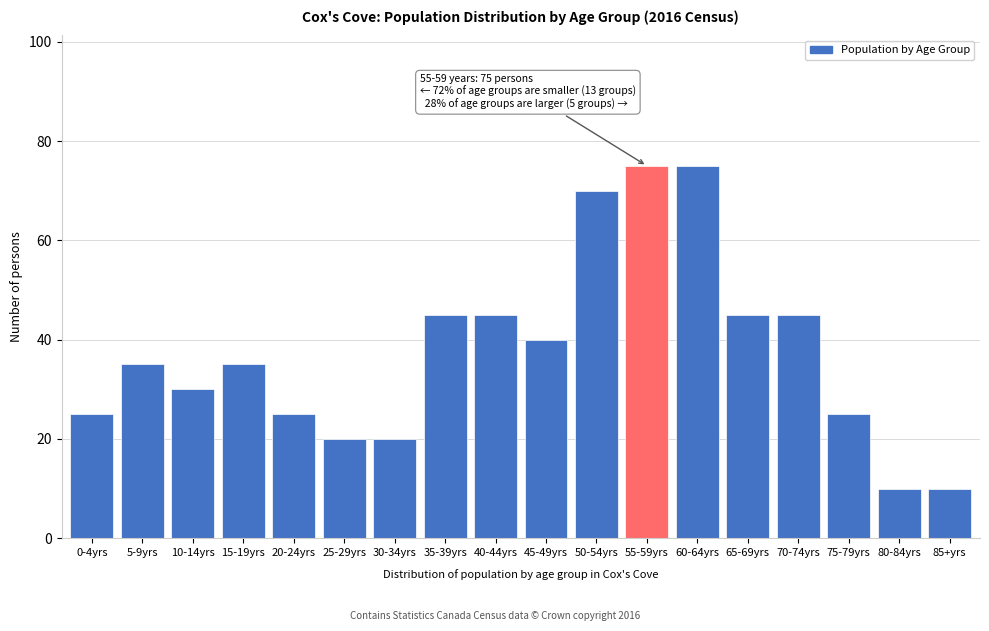

Reading left to right, transcribe all the data shown in this chart.

0-4yrs=25	5-9yrs=35	10-14yrs=30	15-19yrs=35	20-24yrs=25	25-29yrs=20	30-34yrs=20	35-39yrs=45	40-44yrs=45	45-49yrs=40	50-54yrs=70	55-59yrs=75	60-64yrs=75	65-69yrs=45	70-74yrs=45	75-79yrs=25	80-84yrs=10	85+yrs=10